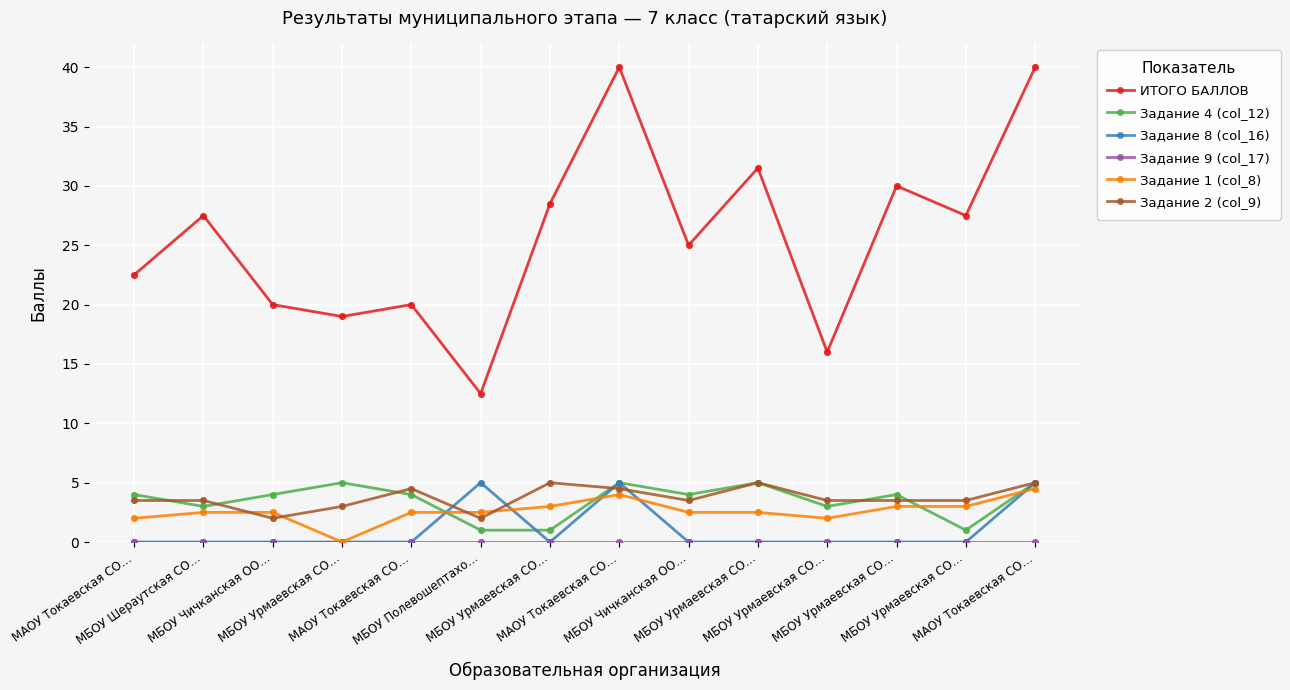

How many categories are shown in the chart?

14